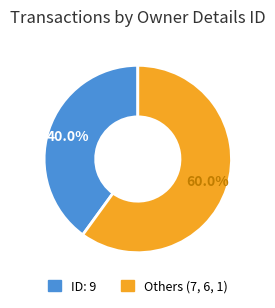

Is there any slice that represents more than half of the pie?

Yes